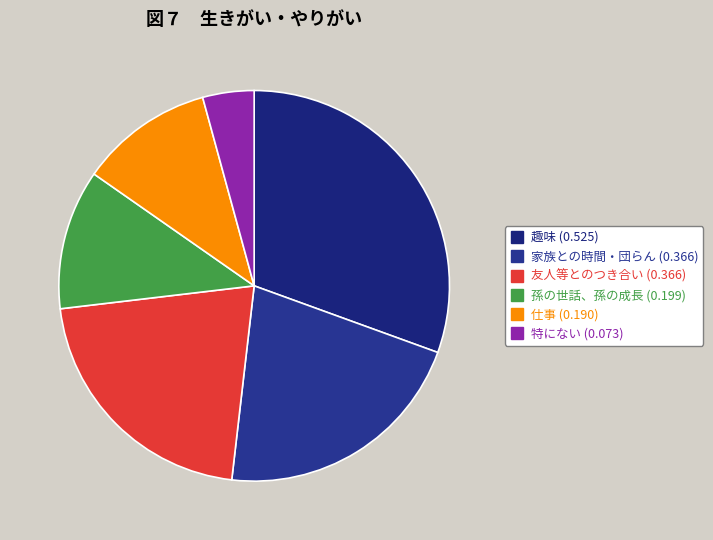

How many segments does this pie chart have?

6